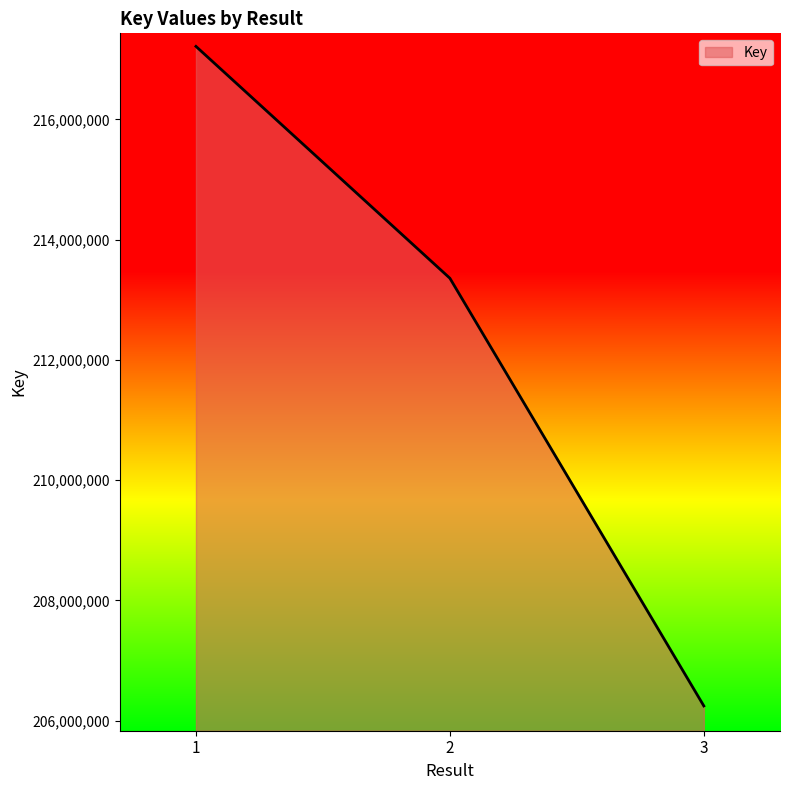

What is the change in value from 1 to 3?

-10969439